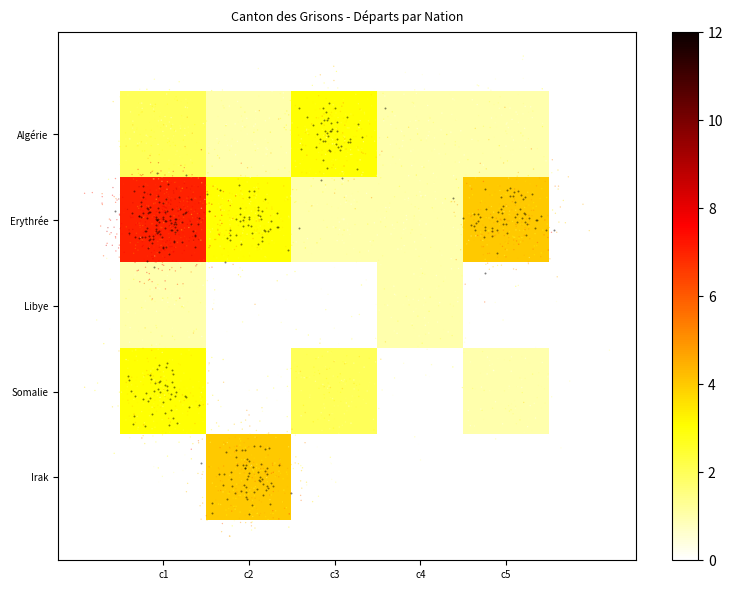

The value of Erythrée at c1 is 7.0. True or false?

True